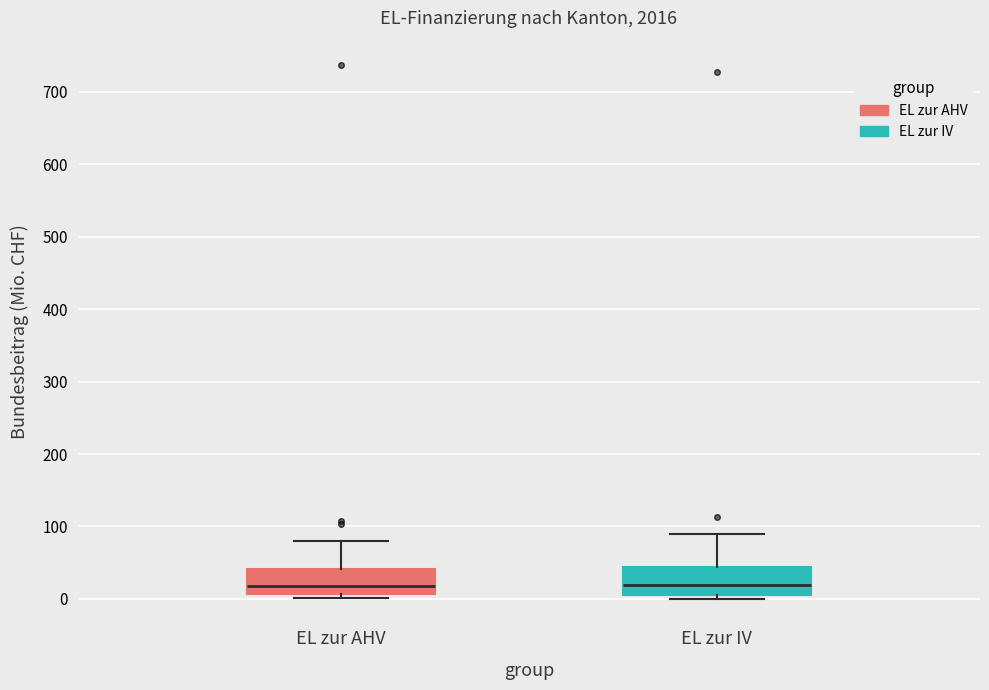

Where does the upper whisker of the box for EL zur IV end on the y-axis? The values are not printed on the chart, so give them approximately, as read against the axis.

90